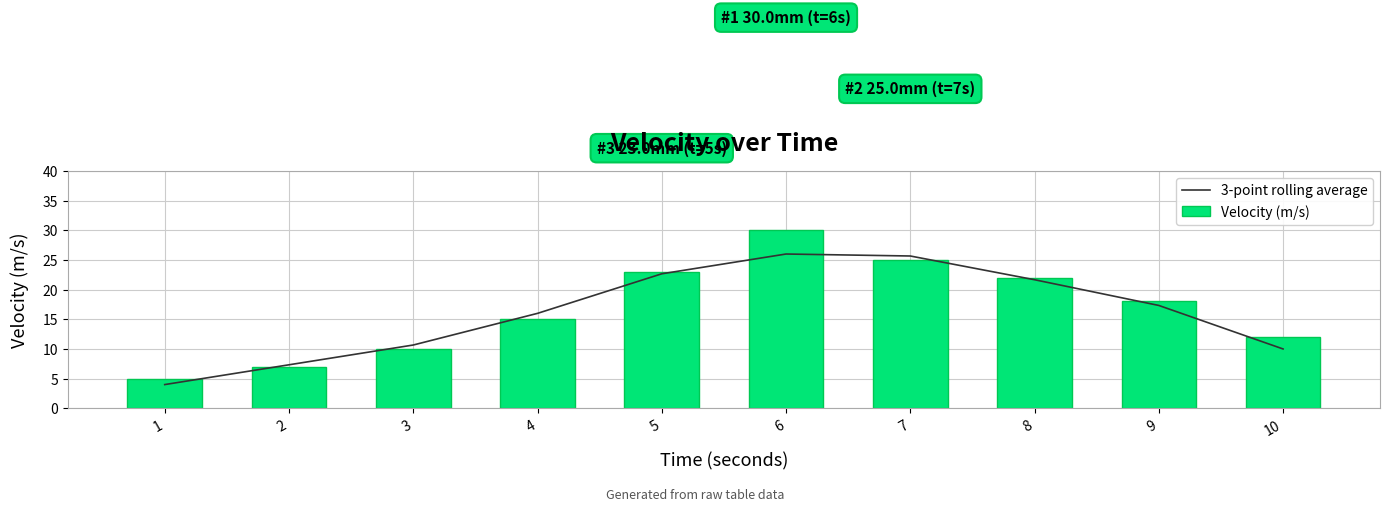

Does the chart contain any negative values?

No